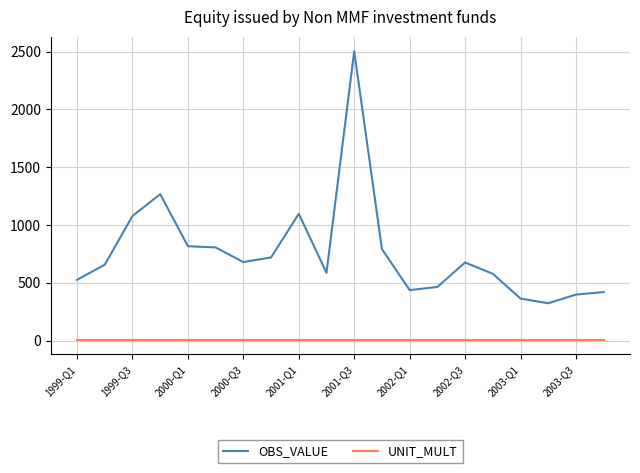

What is the greatest value displayed?

2503.8